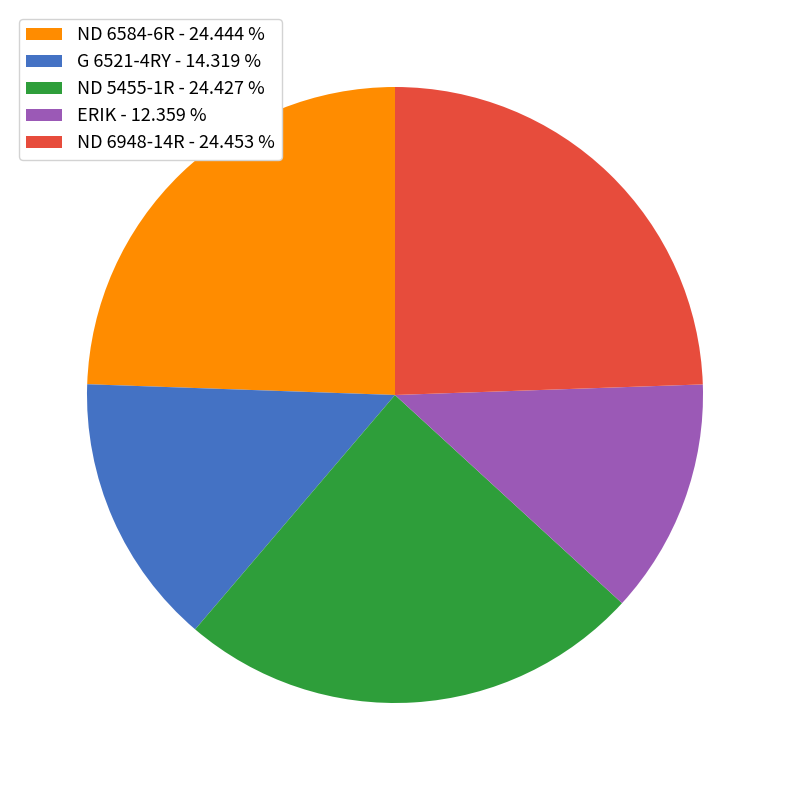

True or false: ND 6584-6R accounts for 17% of the total.

False